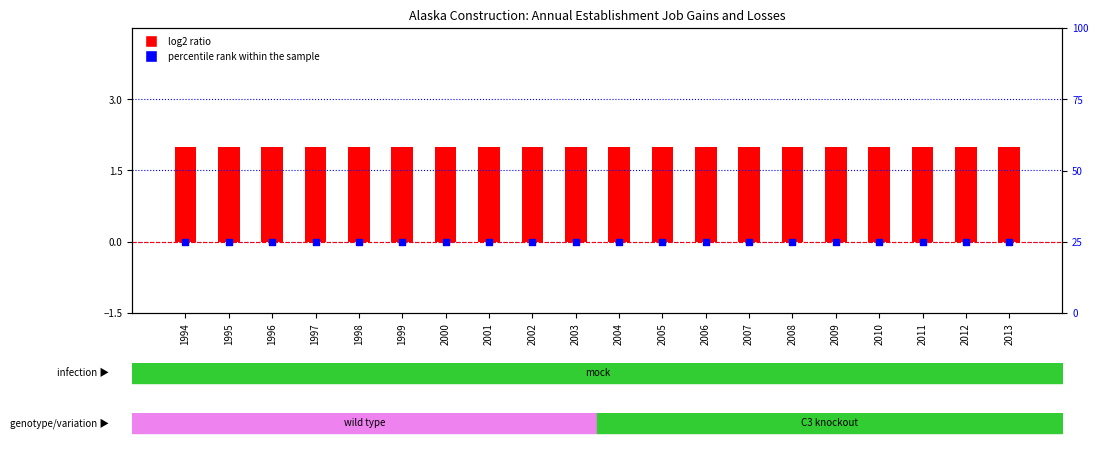

Which series reaches the maximum Y coordinate?

percentile rank within the sample